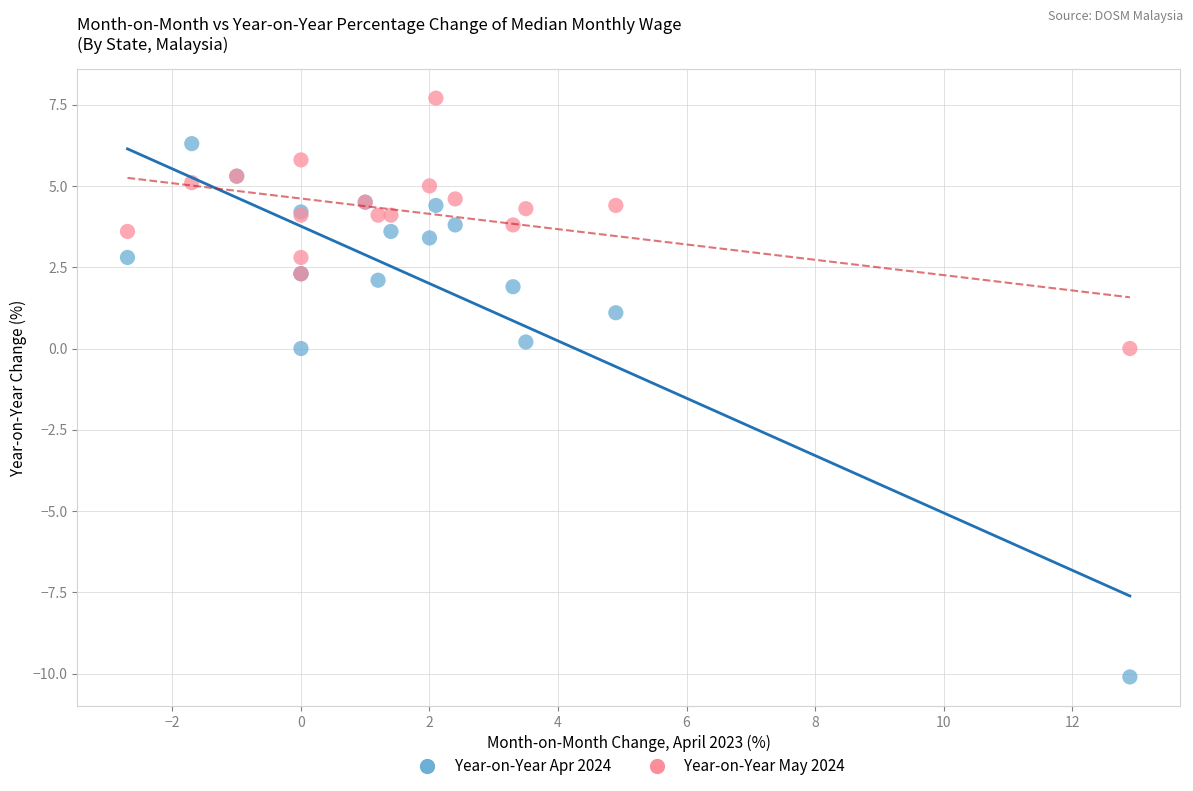

What is the X range (max minus min) for the scatter plot?

15.6